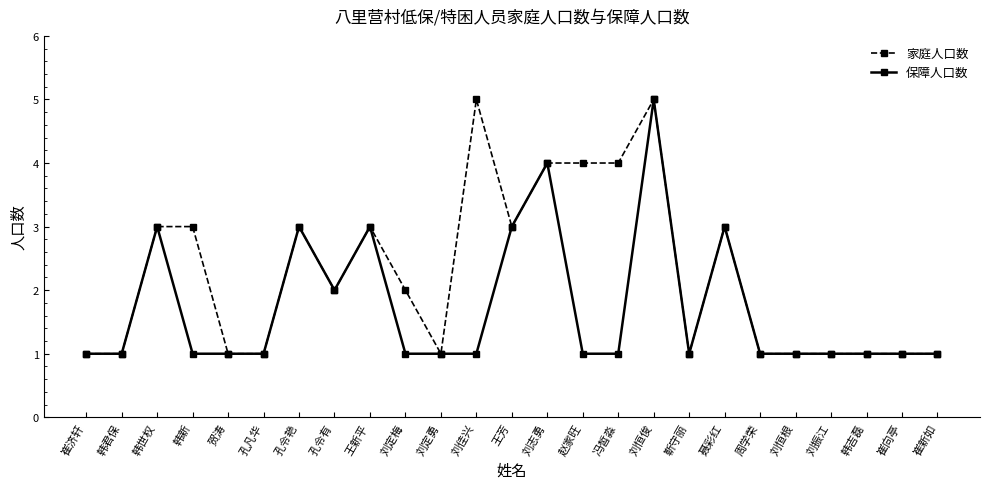

Rank the series by their average value, from highest to lowest.

家庭人口数, 保障人口数